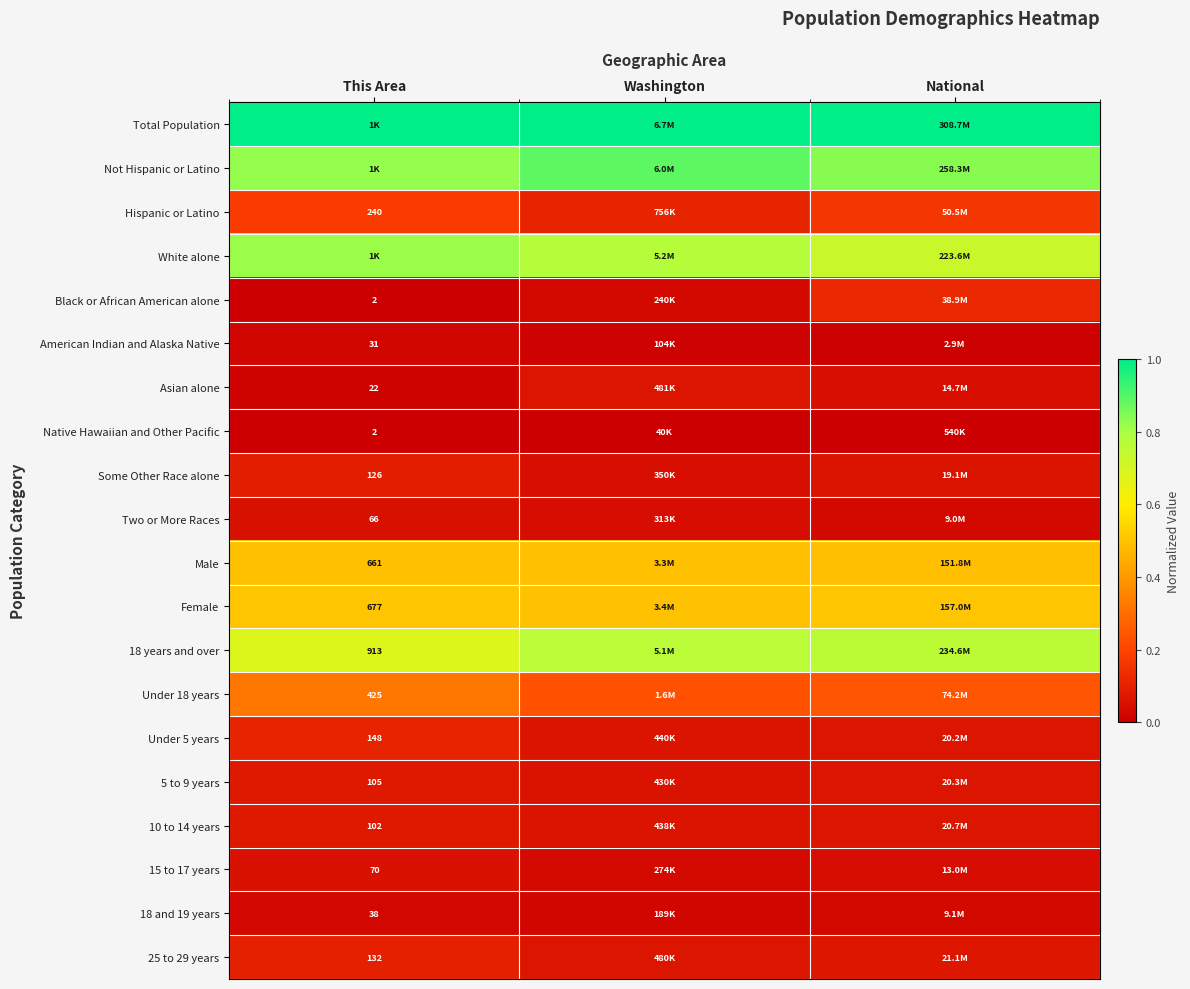

Is the value of 5 to 9 years at This Area greater than the value of 18 years and over at This Area?

No